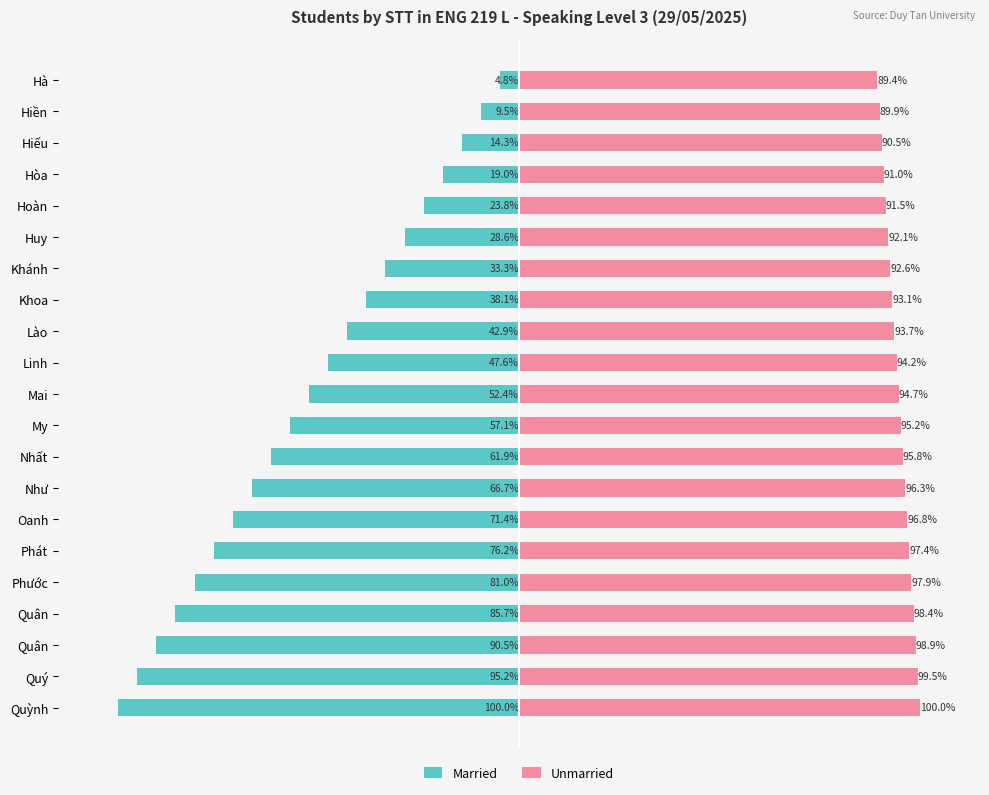

Which series has the widest spread of values?

Married